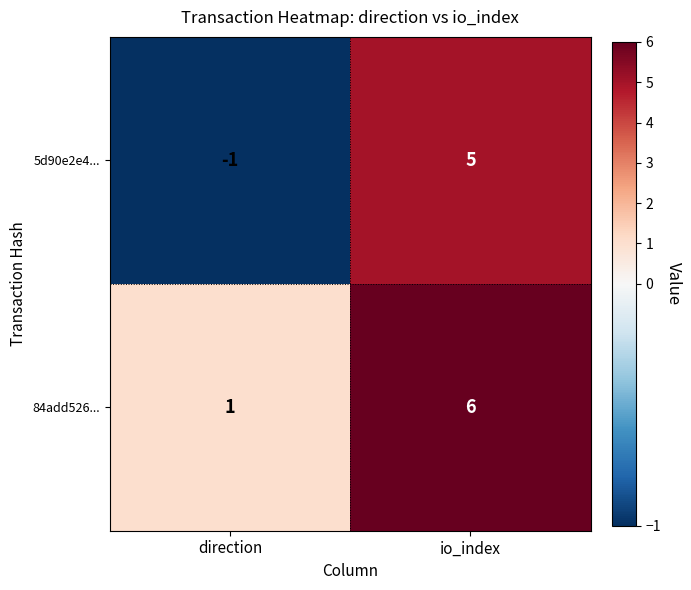

What is the total value across all series at io_index?

11